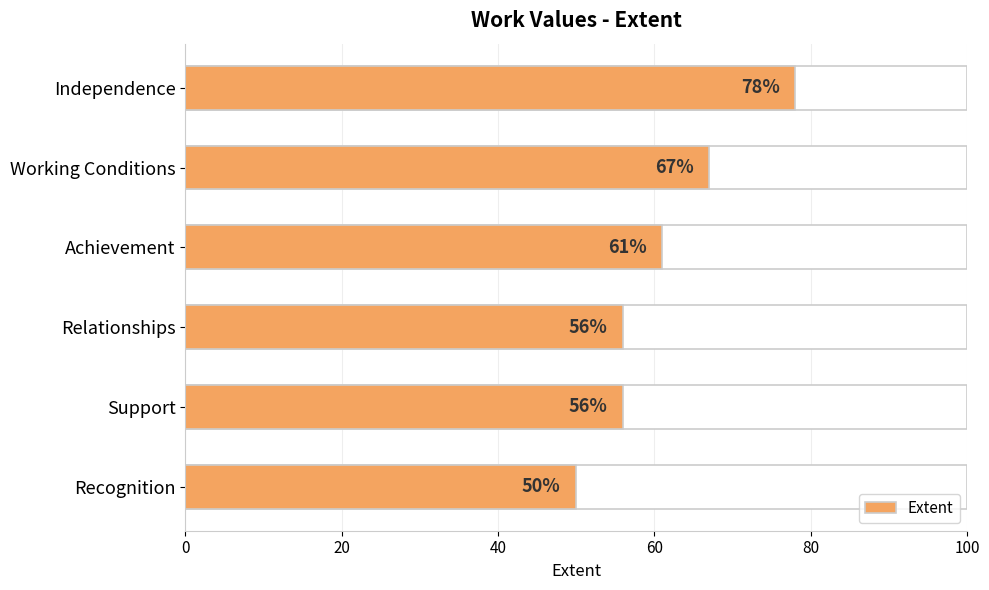

What is the value of the 6th bar from the left?

50